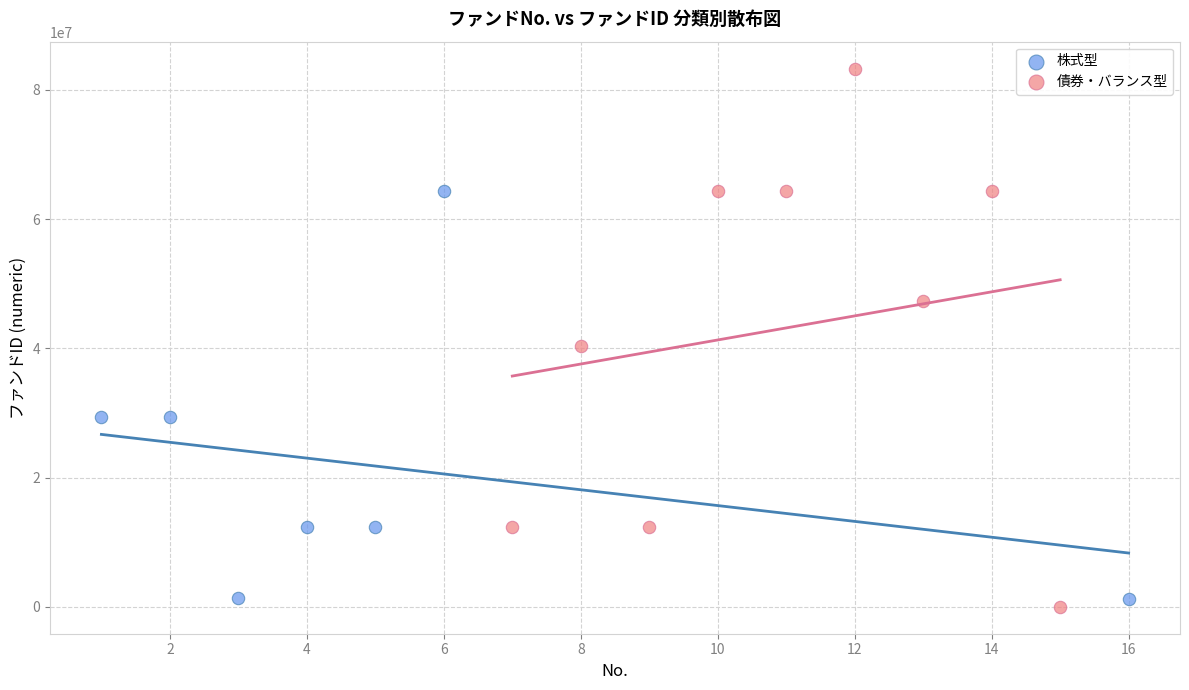

Which series contains the highest Y value?

債券・バランス型